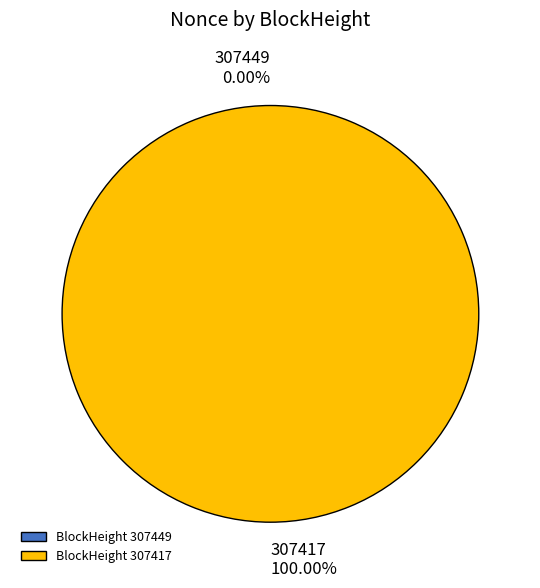

Does 307417 represent more than half of the total?

Yes